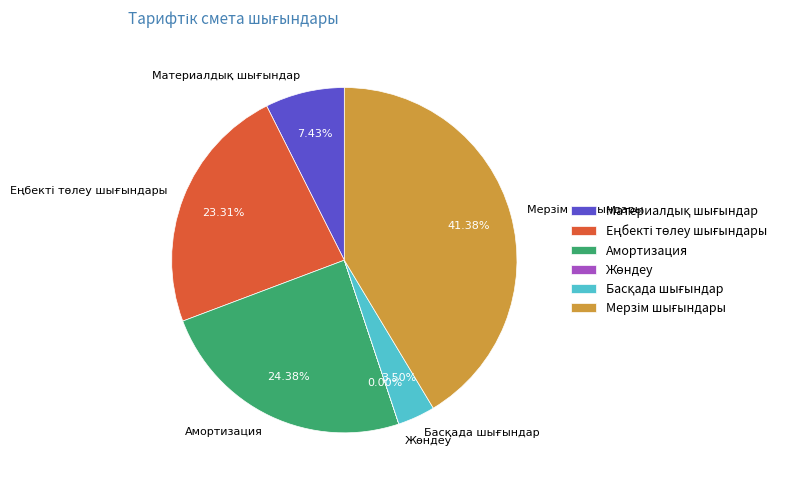

To the nearest percent, what is the difference between the Амортизация and Мерзім шығындары slice percentages?

17%